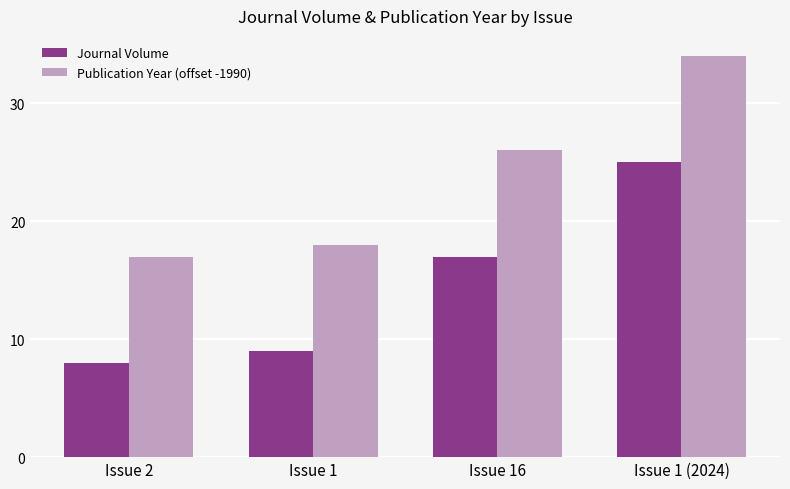

Are the bars horizontal?

No